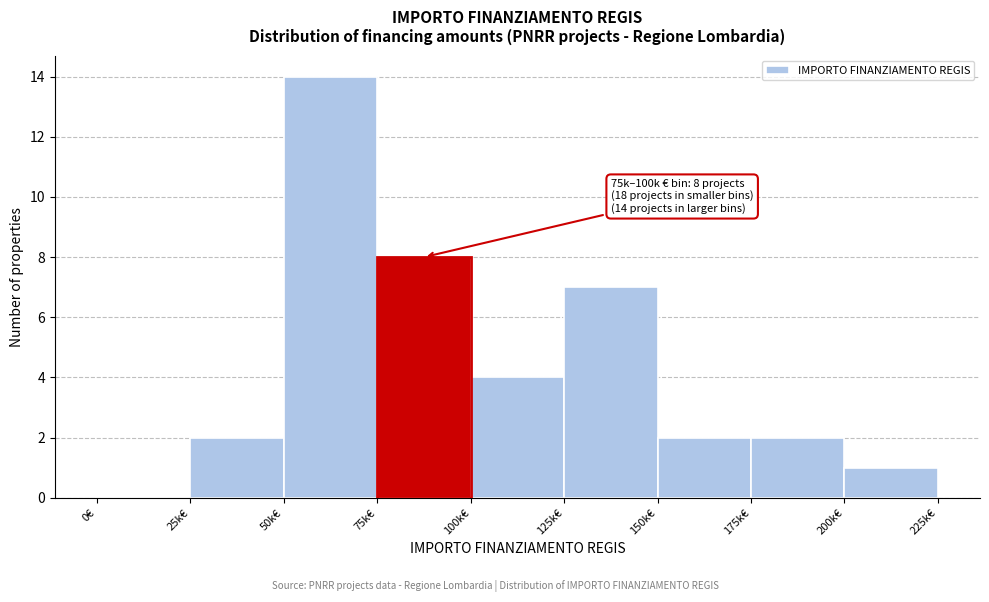

Reading left to right, extract all data points from this chart.

0€=0	25k€=2	50k€=14	75k€=8	100k€=4	125k€=7	150k€=2	175k€=2	200k€=1